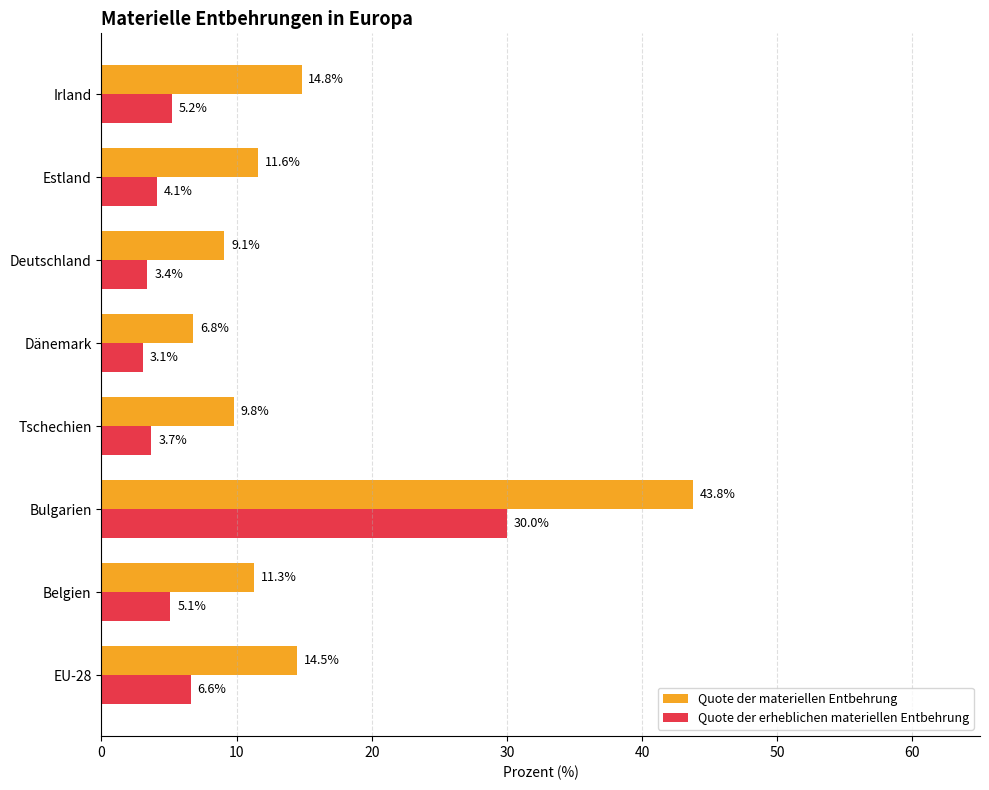

What is the minimum value for Quote der erheblichen materiellen Entbehrung?

3.1